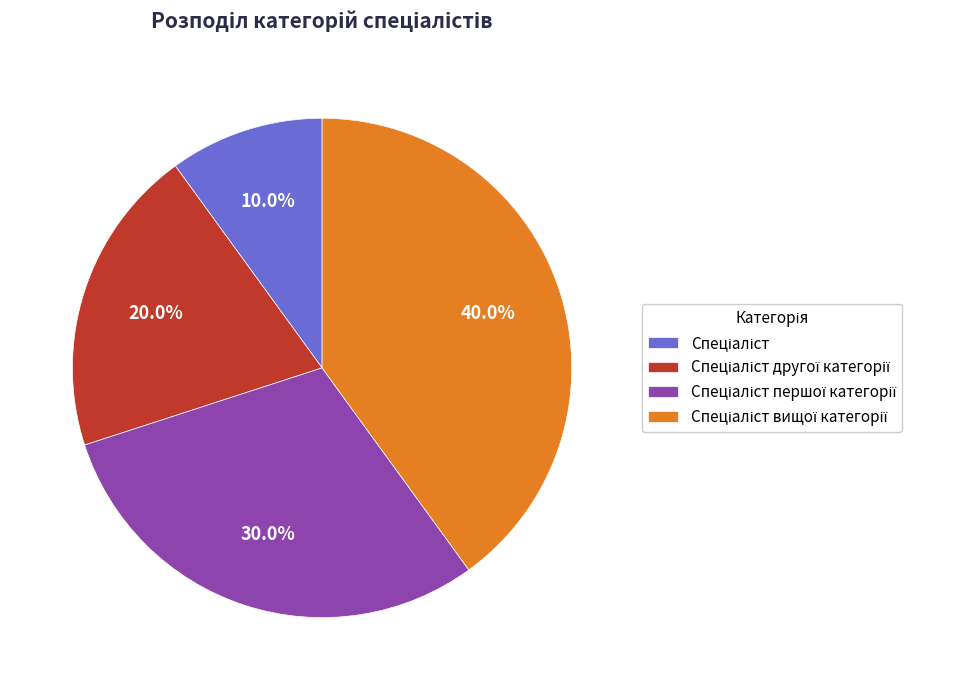

Is there a majority slice in this chart?

No